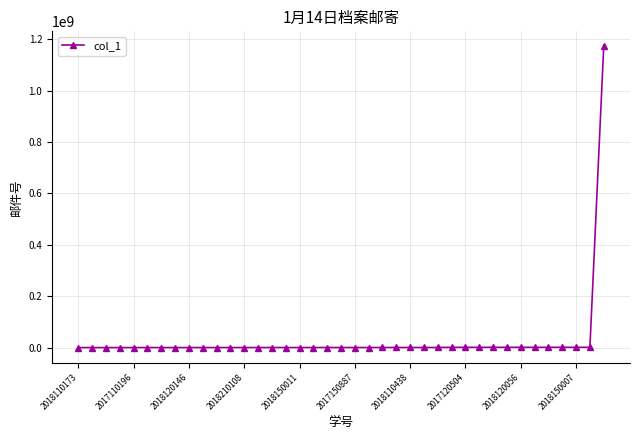

What is the difference between the maximum and minimum values?

1172770100